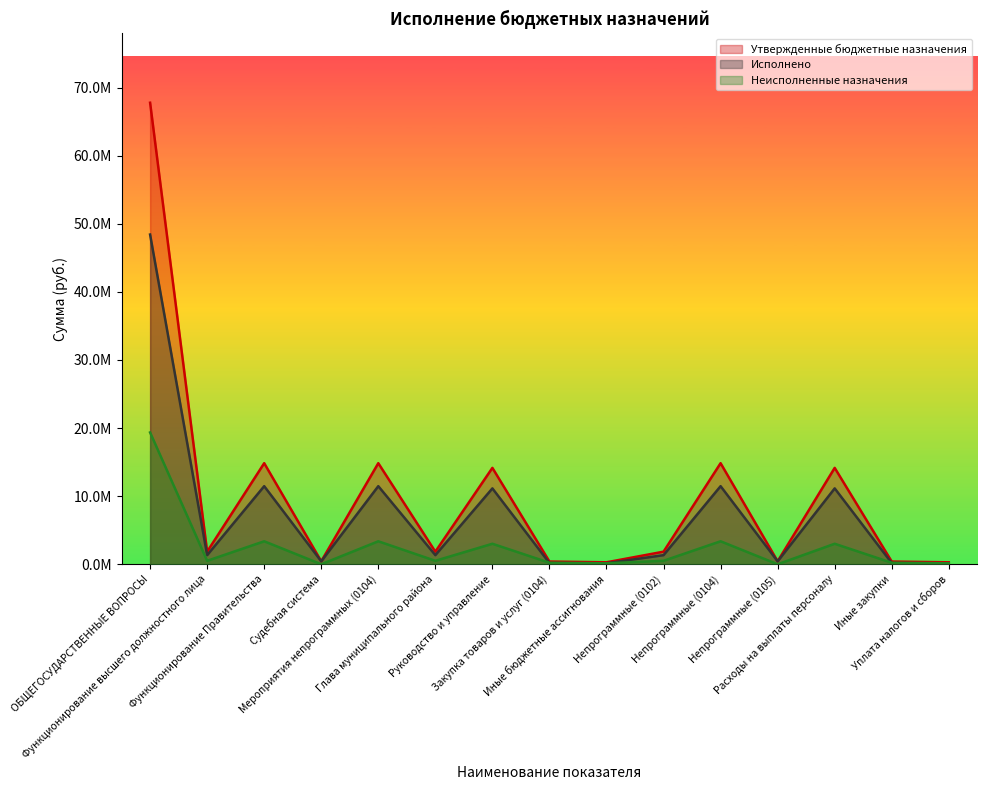

At which category is the sum across all series the highest?

ОБЩЕГОСУДАРСТВЕННЫЕ ВОПРОСЫ